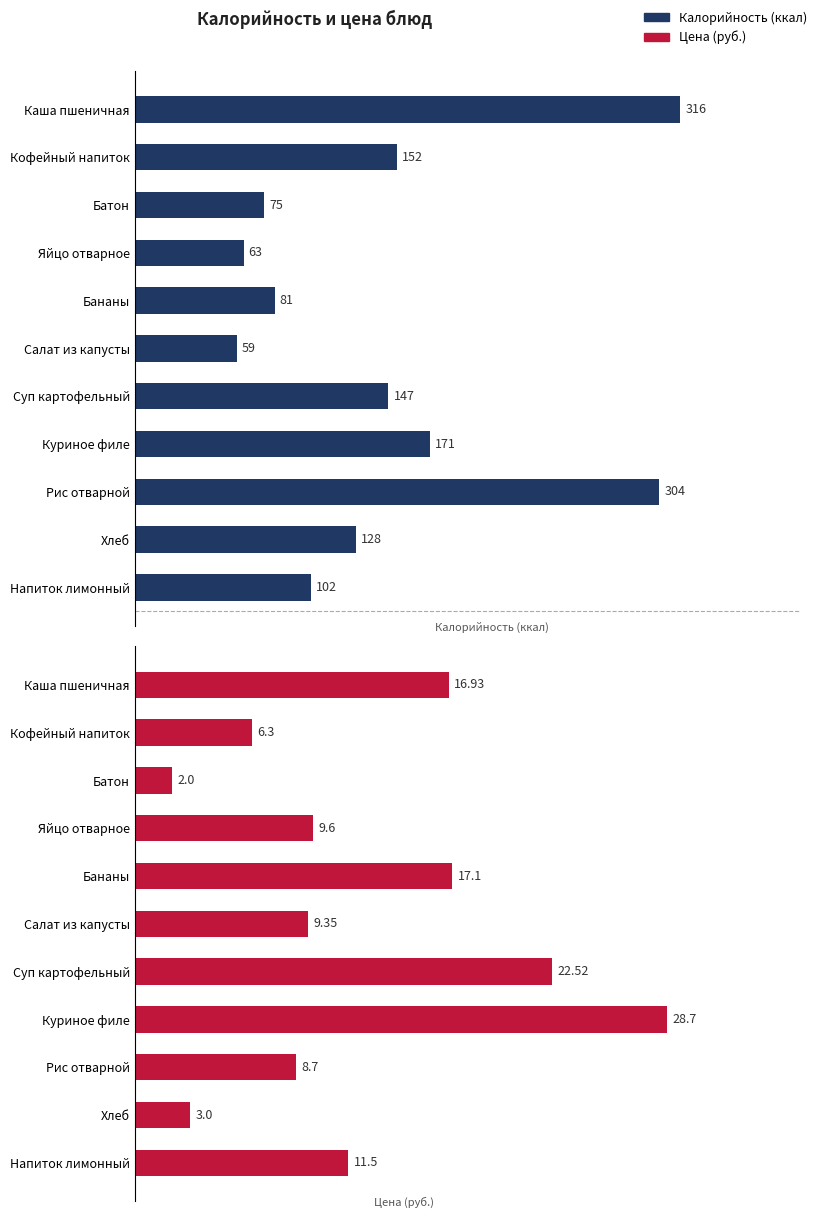

How many distinct data groups are displayed?

2